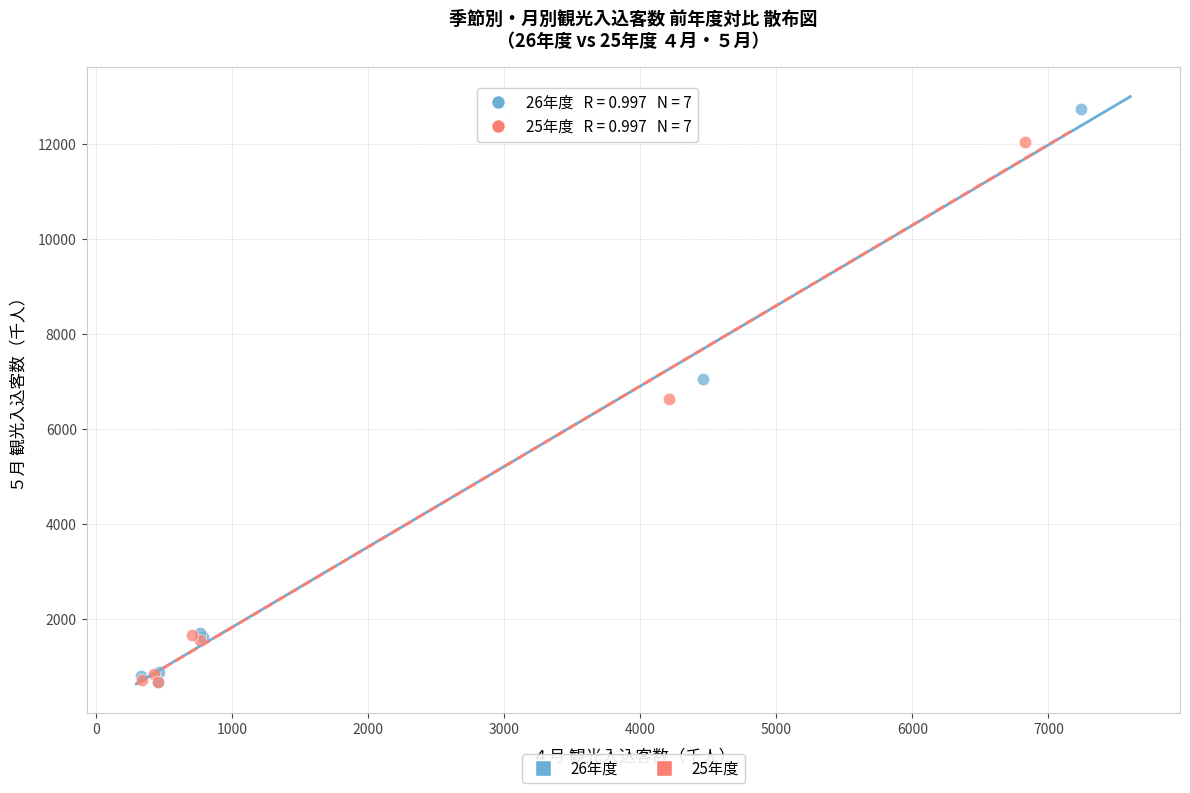

Which series has the largest Y range (max minus min)?

26年度